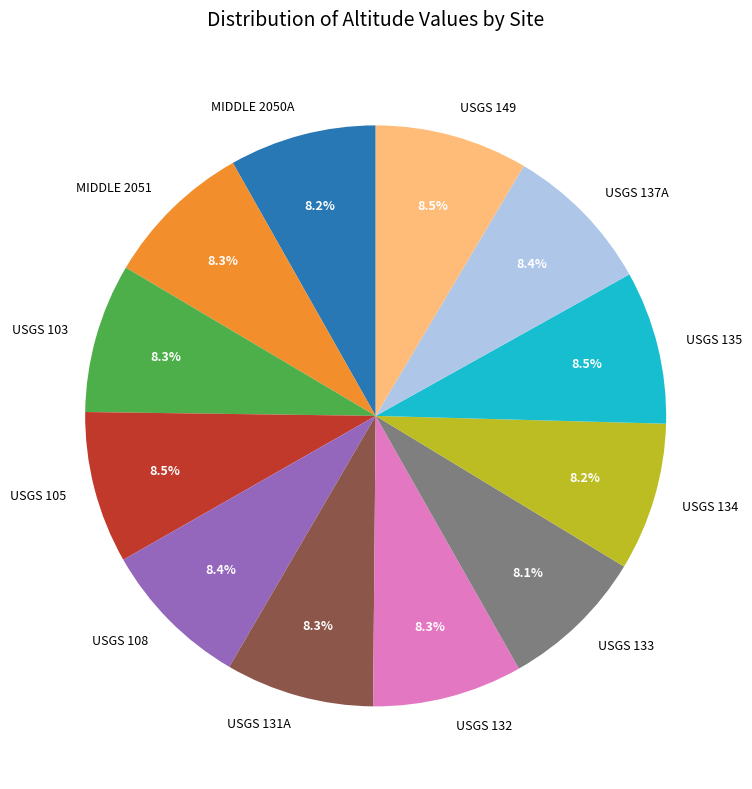

Approximately how many times larger is the value at USGS 137A compared to USGS 134?

1.0